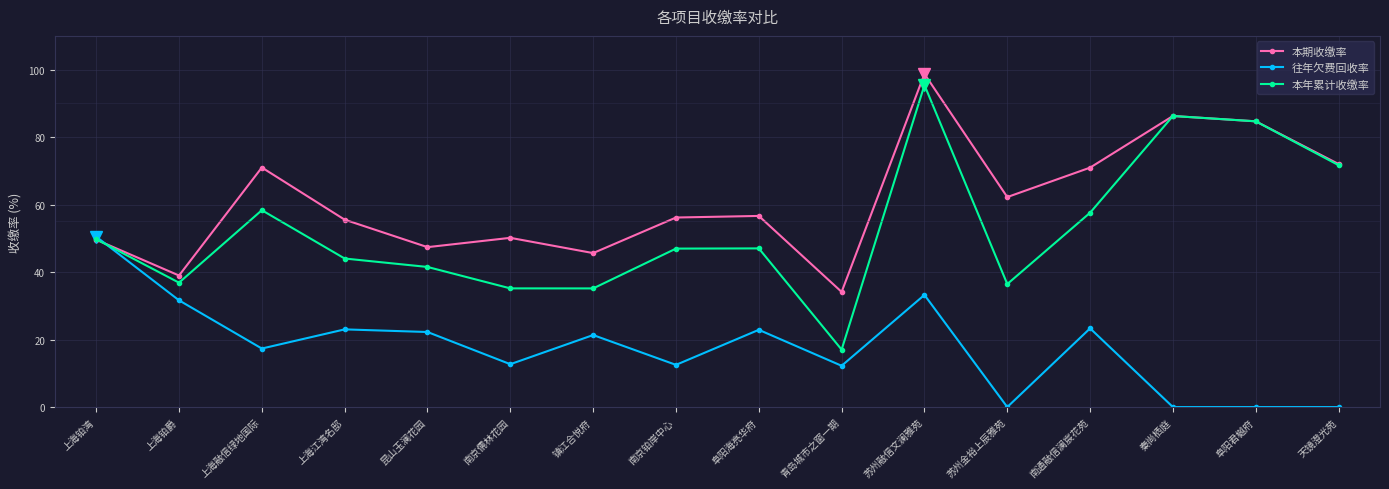

Where is the first local minimum for 本期收缴率?

上海铂爵